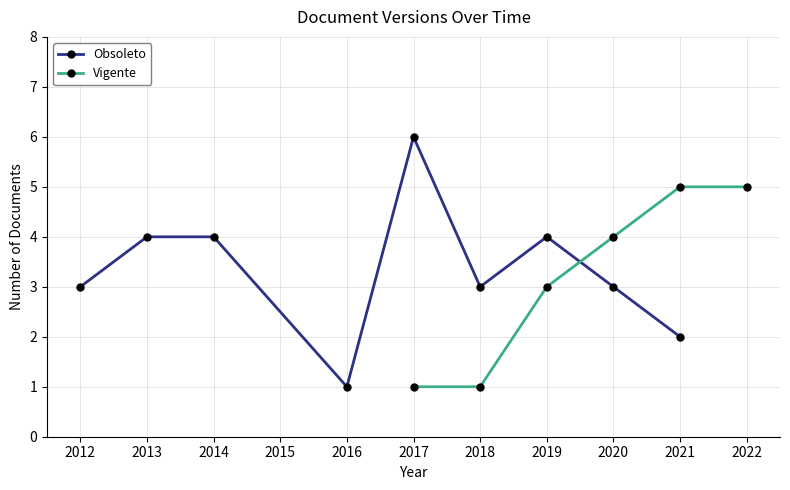

At which label does Obsoleto reach its minimum?

2016